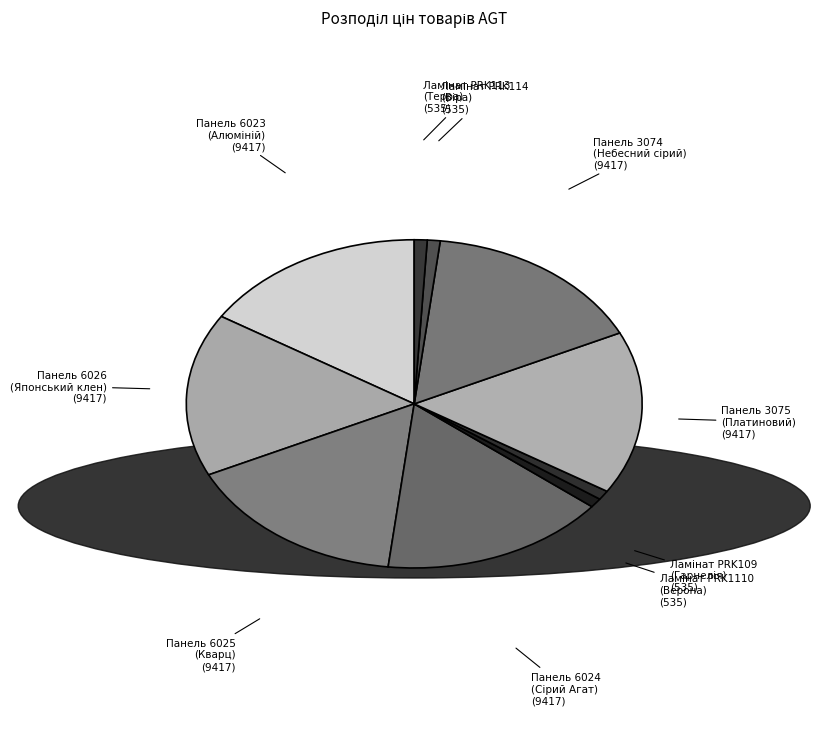

Is there a majority slice in this chart?

No